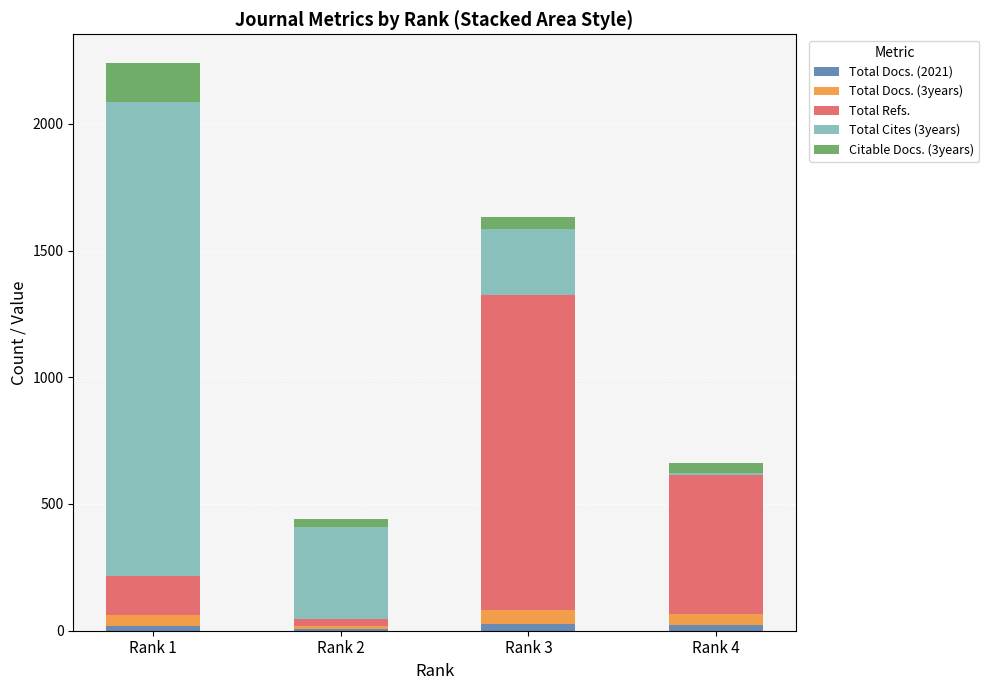

At which category is the sum across all series the highest?

Rank 1